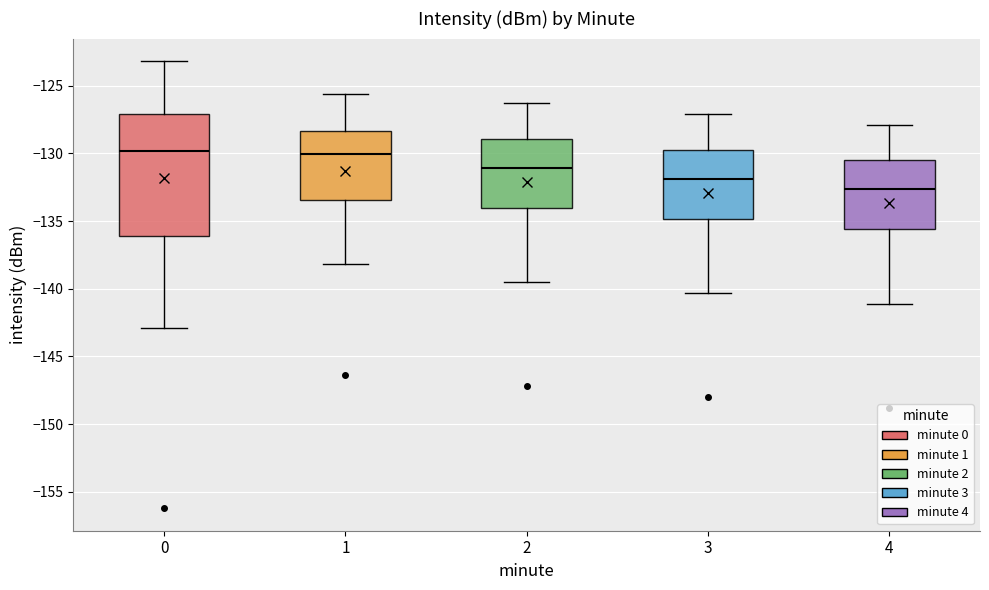

Which box is the tallest, from its lower edge to its upper edge?

0